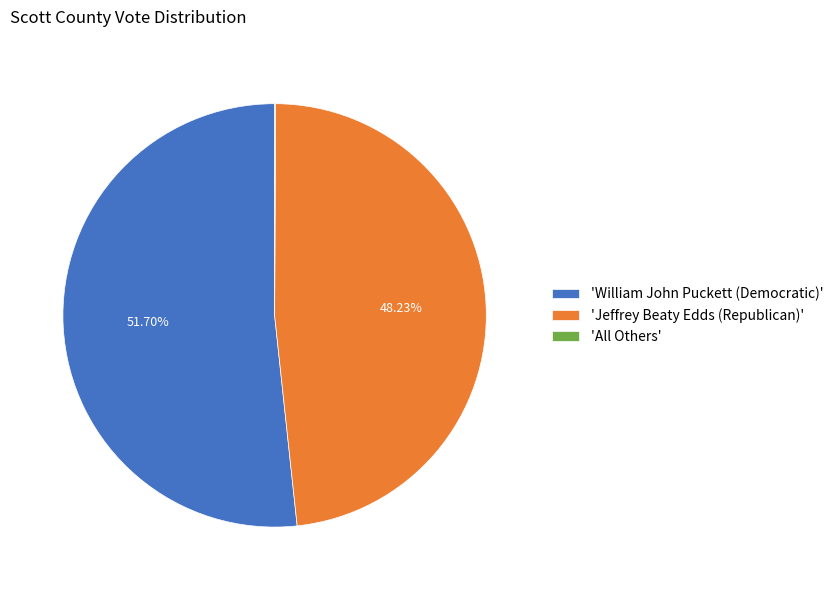

Is there any slice that represents more than half of the pie?

Yes